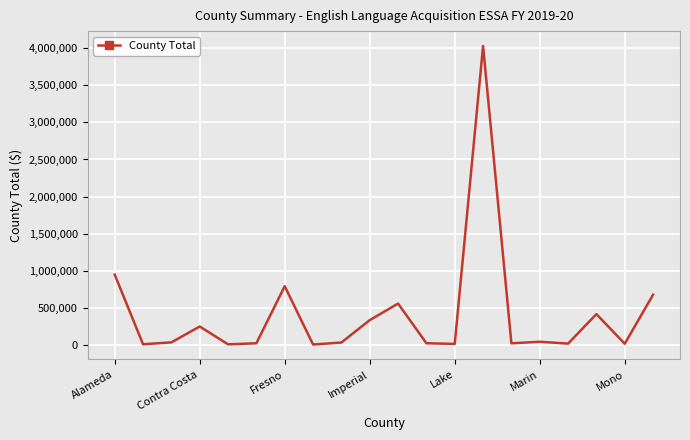

What is the maximum value shown in the chart?

4028609